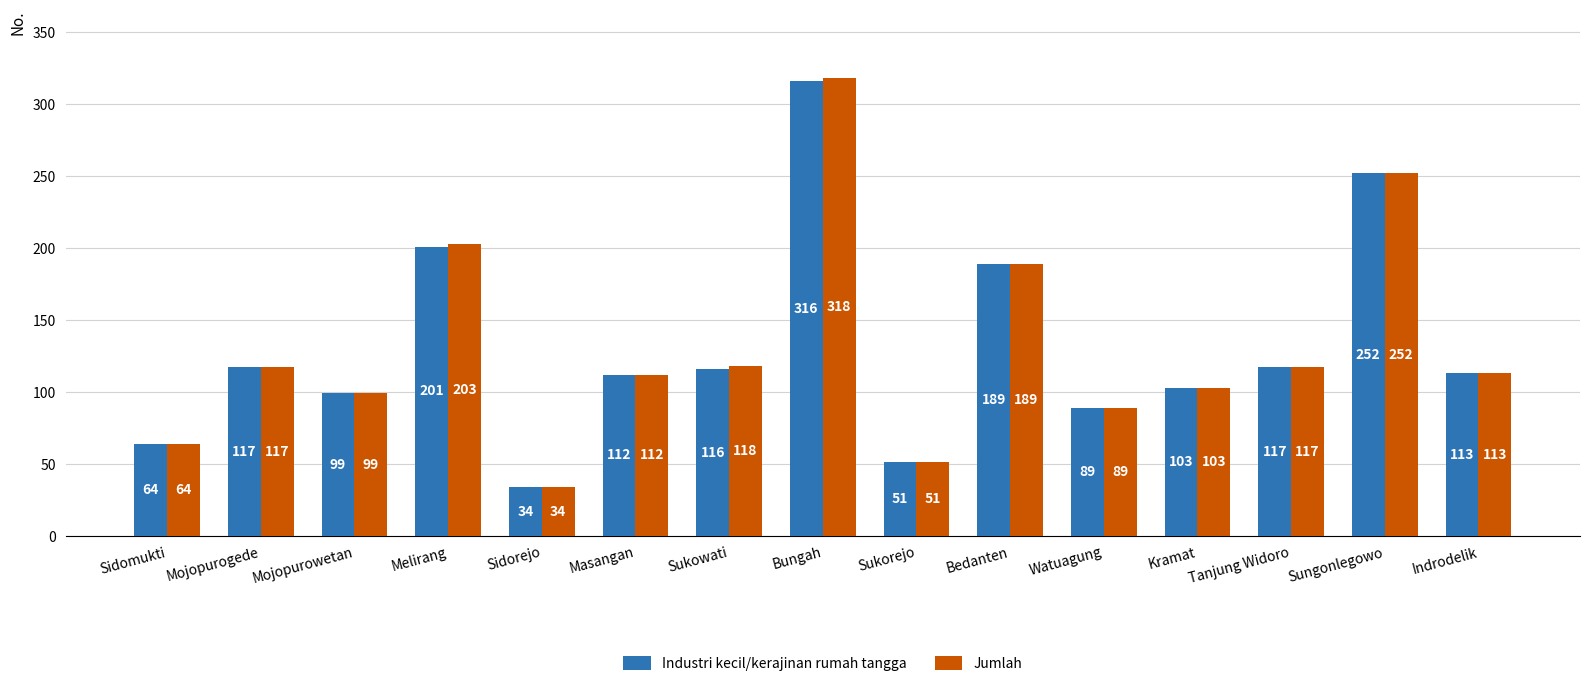

List the series in order of their overall mean, highest first.

Jumlah, Industri kecil/kerajinan rumah tangga